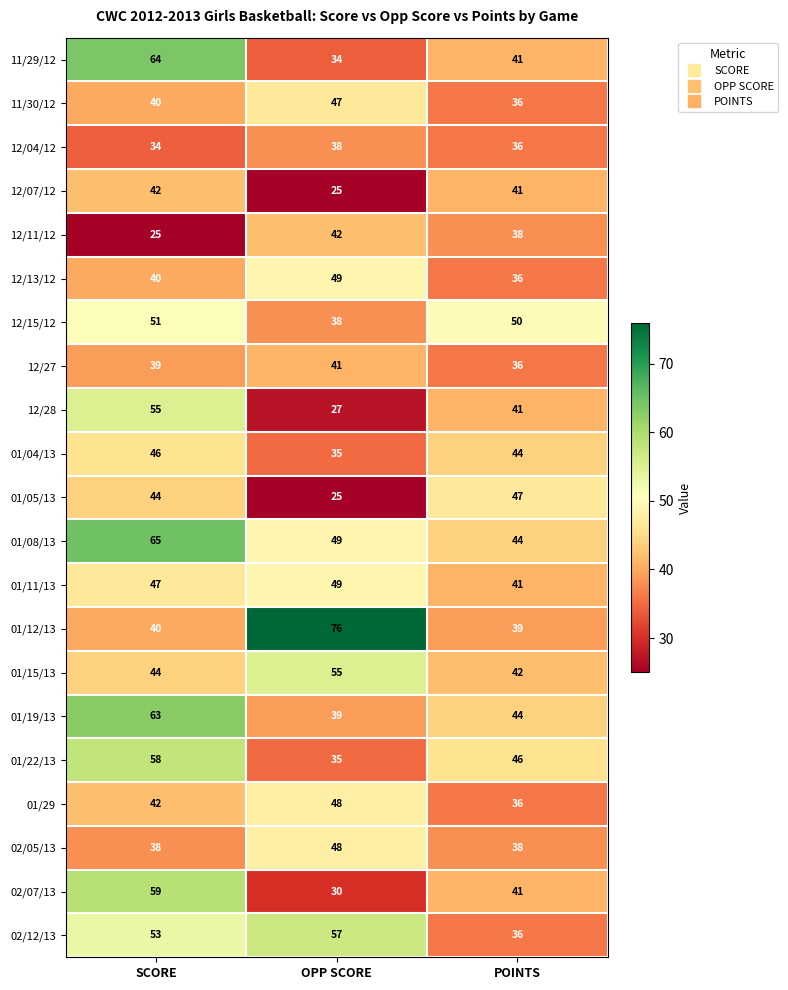

What is the difference between the highest and lowest values at SCORE?

40